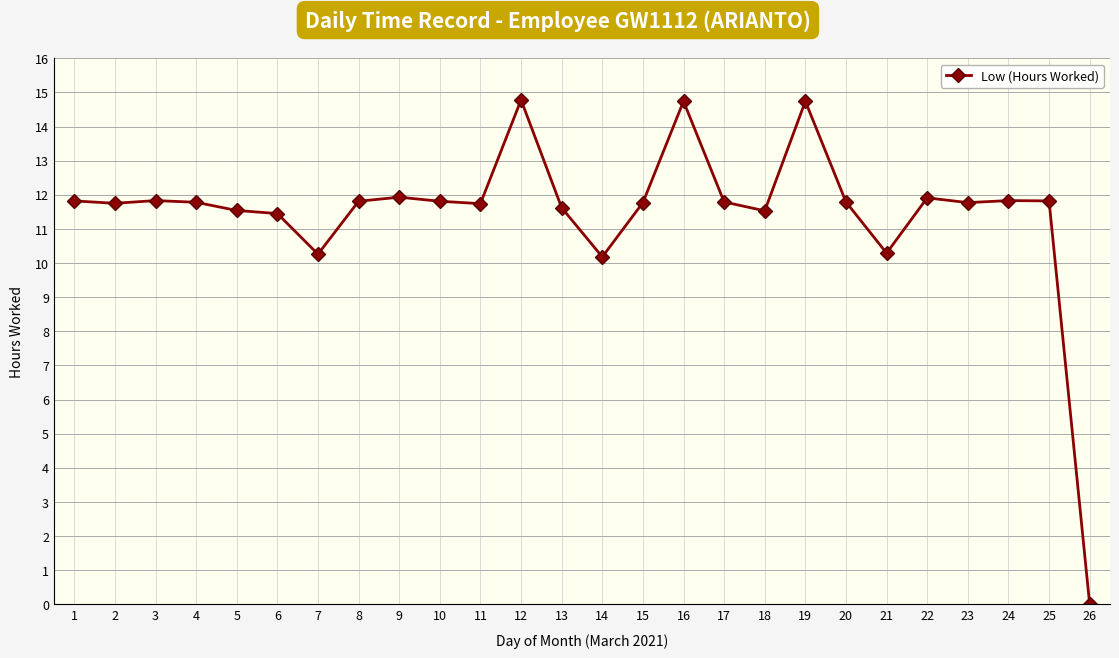

What is the change in value from 2 to 5?

-0.2